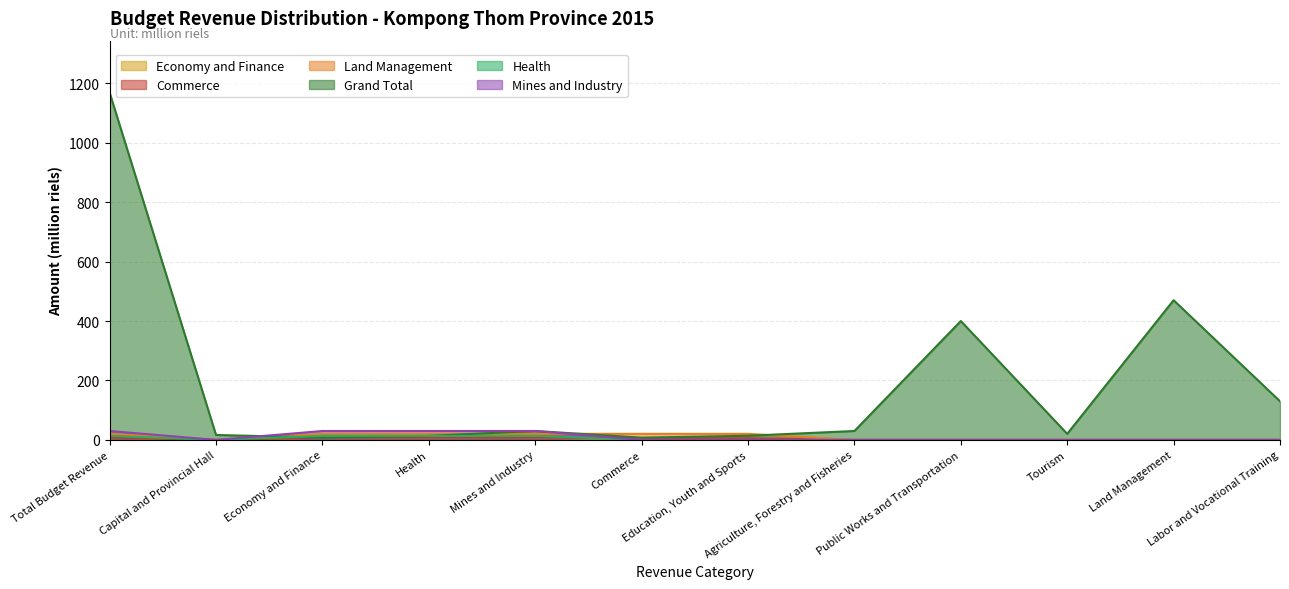

The value of Mines and Industry at Mines and Industry is 41.2. True or false?

False